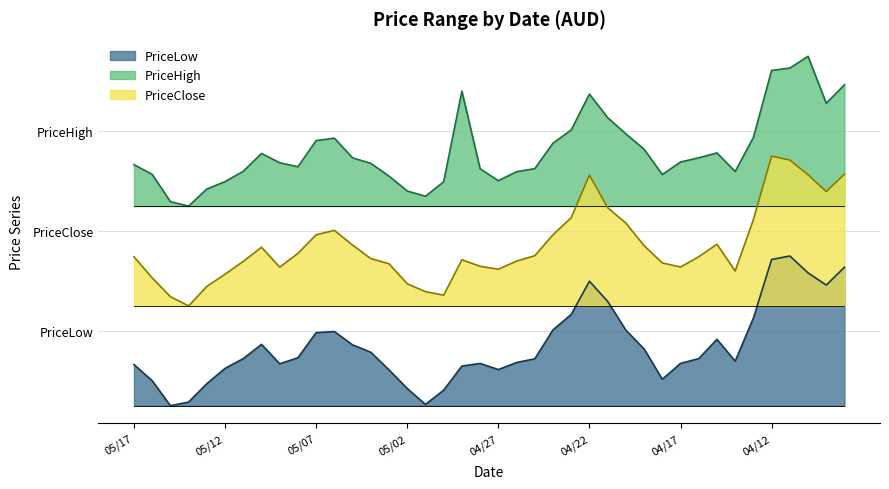

What is the total value across all series at 05/06?

20.7